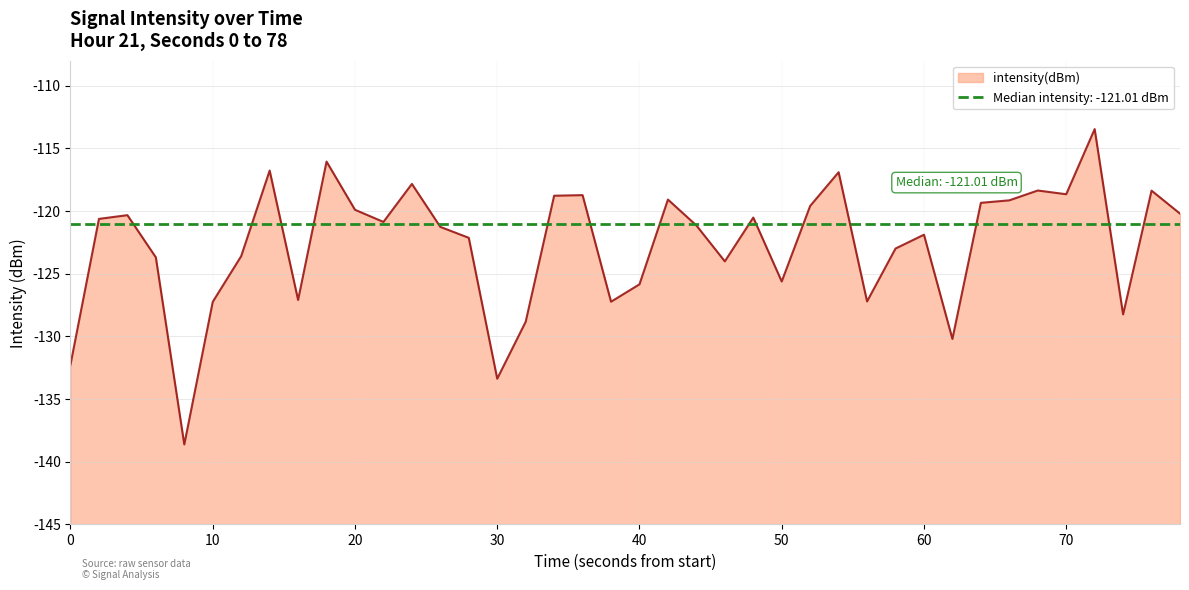

Is it true that intensity(dBm) equals -74.0 at 10?

False